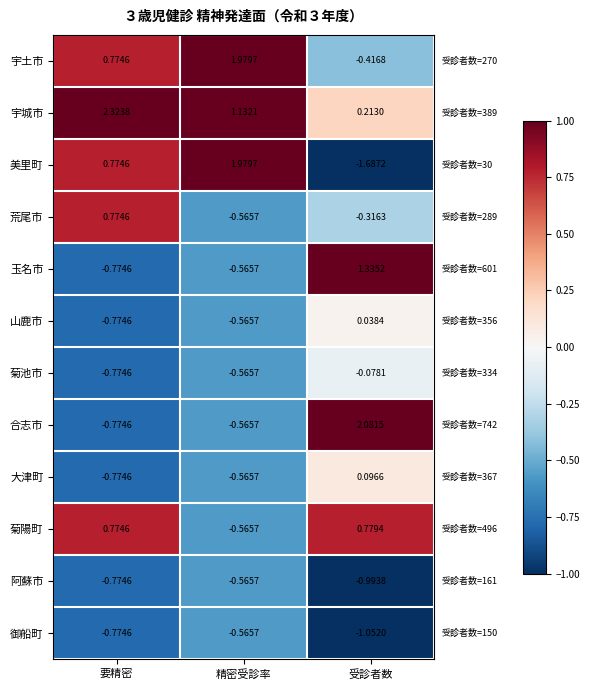

Between 要精密 and 受診者数, which series saw the biggest shift?

合志市